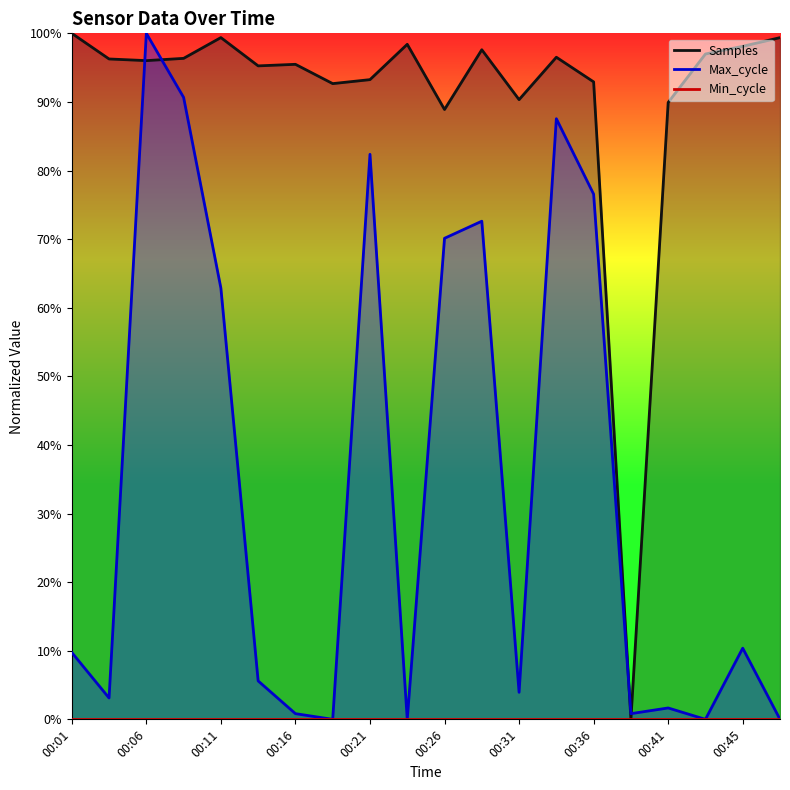

What is the greatest value displayed?

100.0